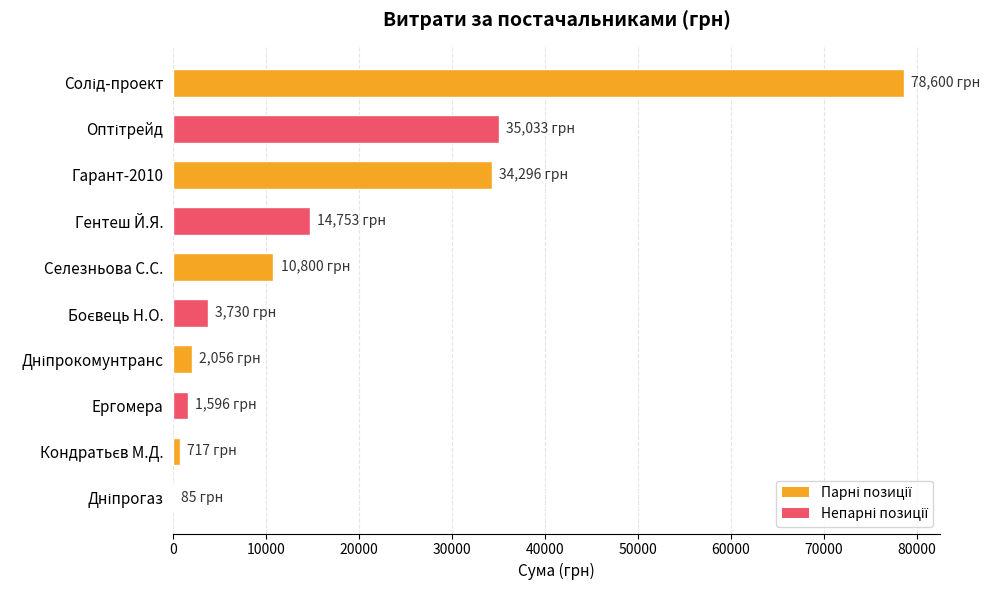

Between Гарант-2010 and Селезньова С.С., which is larger?

Гарант-2010